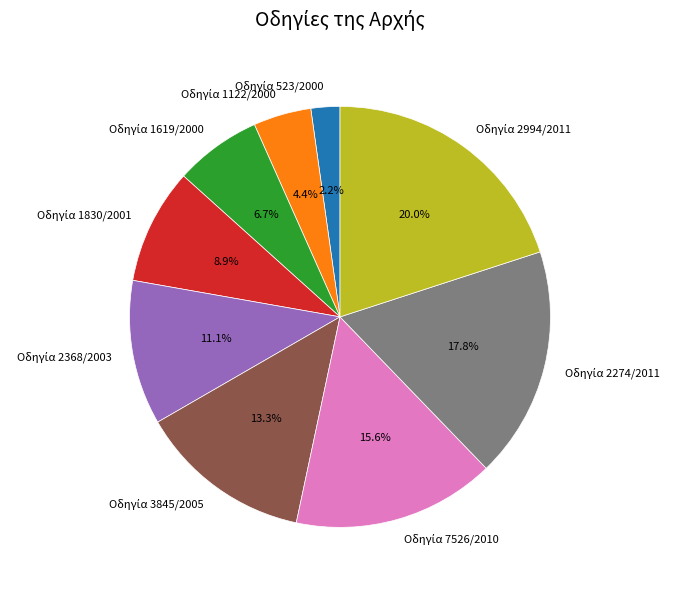

Does any single category account for the majority?

No